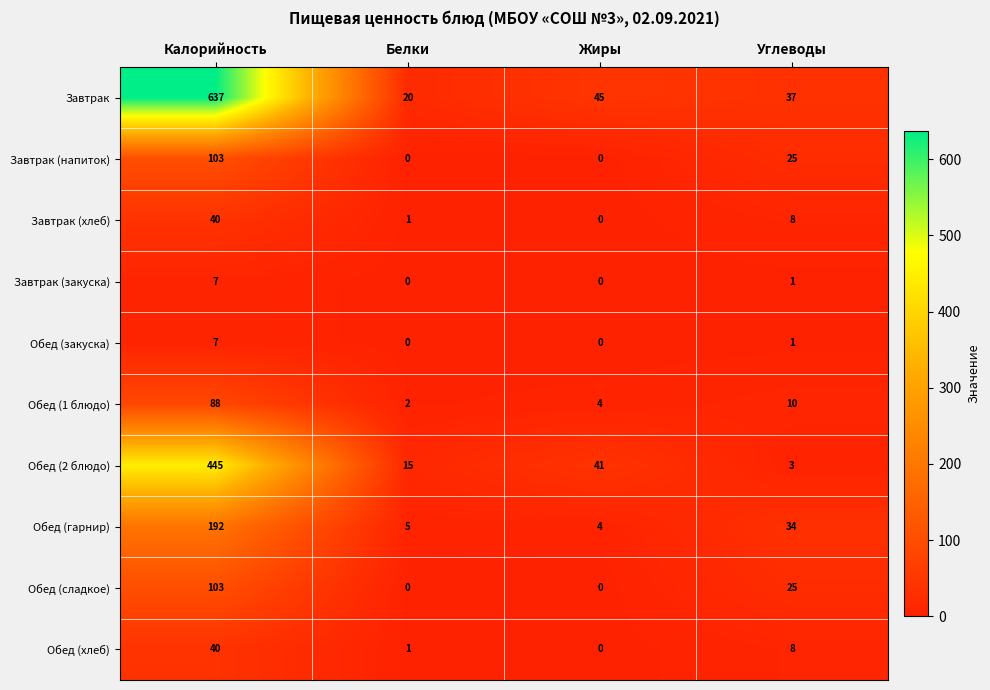

What is the spread (max minus min) of values at Белки?

20